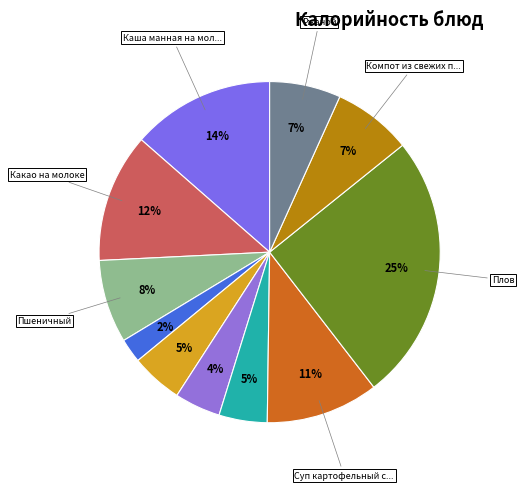

Which slice is the largest?

Плов